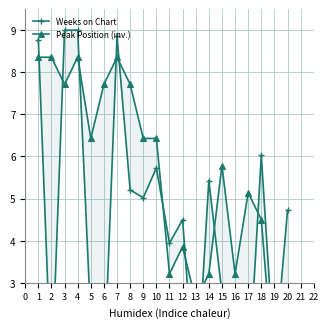

List the series in order of their overall mean, highest first.

Peak Position (inv.), Weeks on Chart